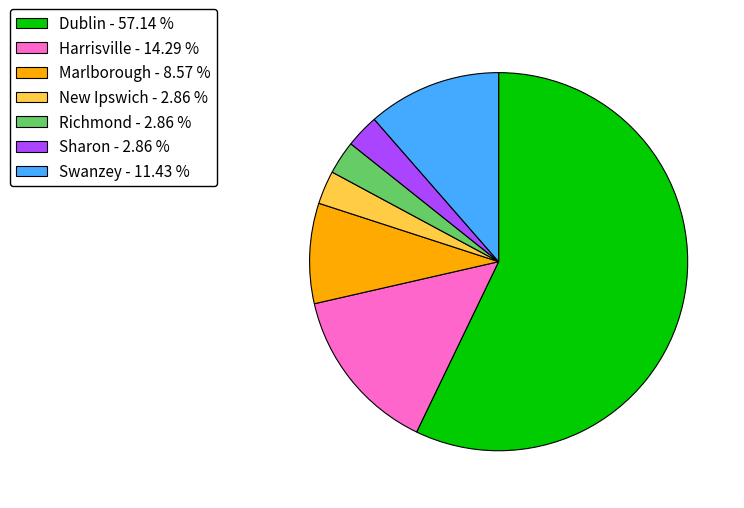

How many slices are in this pie chart?

7